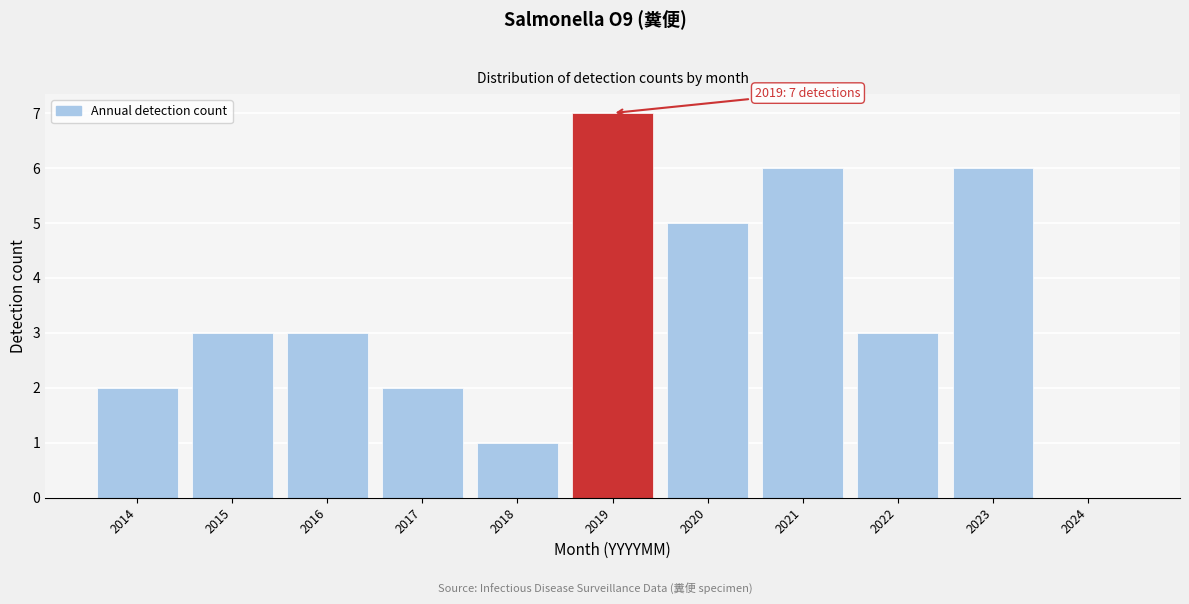

Reading right to left, transcribe all the data shown in this chart.

2024=0	2023=6	2022=3	2021=6	2020=5	2019=7	2018=1	2017=2	2016=3	2015=3	2014=2